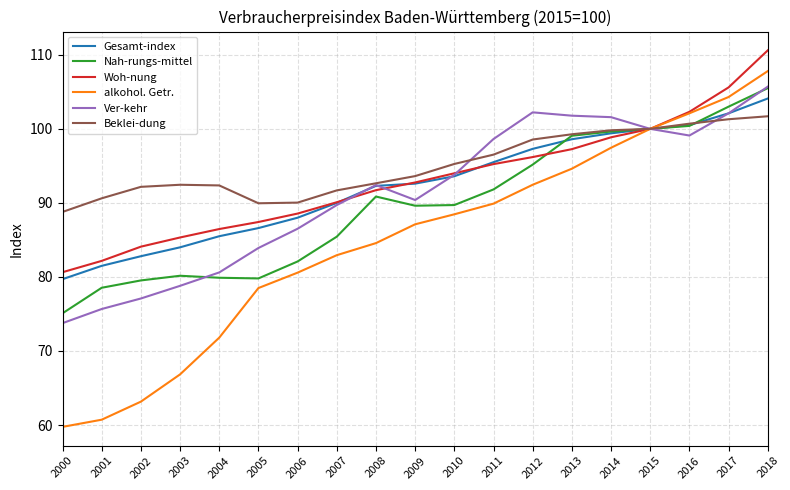

Between 2000 and 2009, which series saw the biggest shift?

alkohol. Getr.